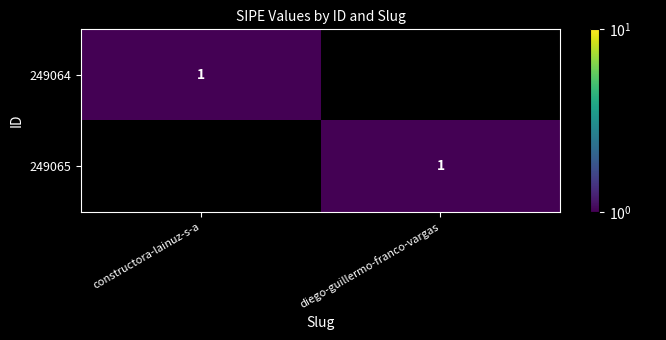

The 249064 series shows 2 at constructora-lainuz-s-a. True or false?

False